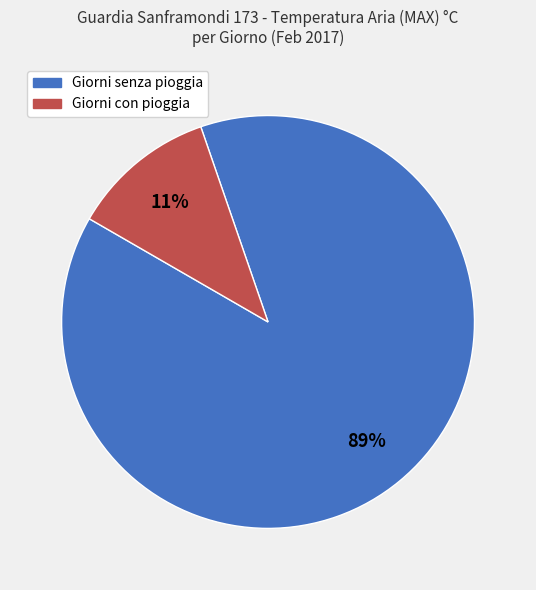

Count the number of slices in the pie.

2